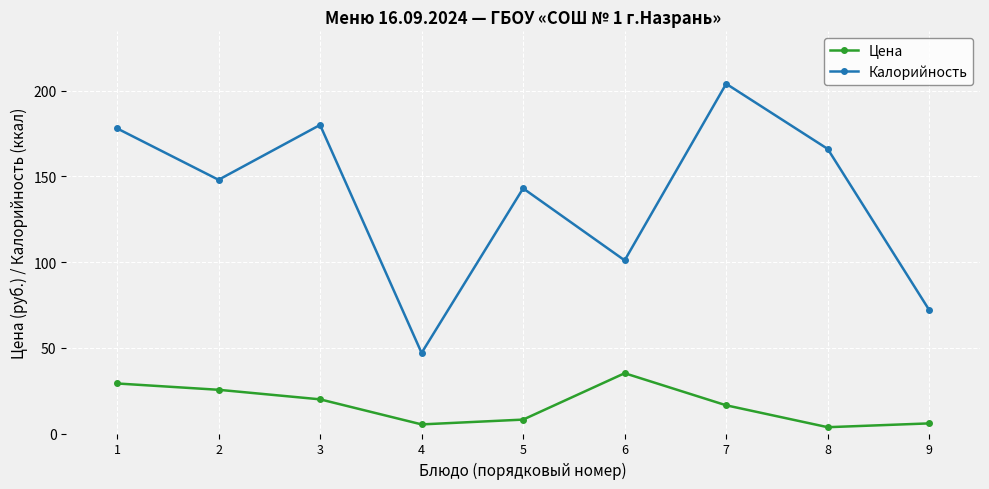

List the series in order of their peak value, lowest first.

Цена, Калорийность